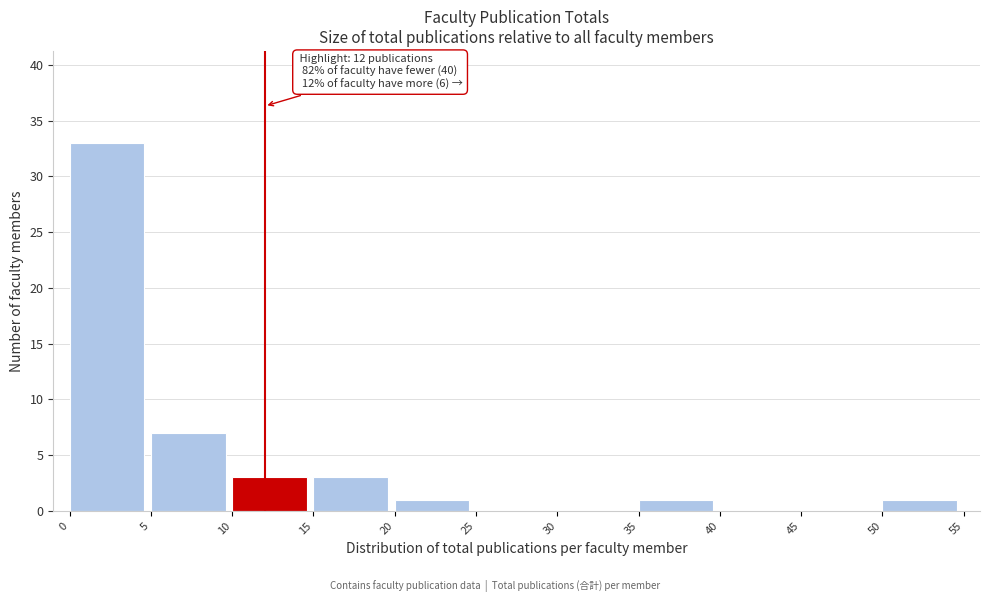

Over which range of the x-axis is the bar tallest?

0 to 5